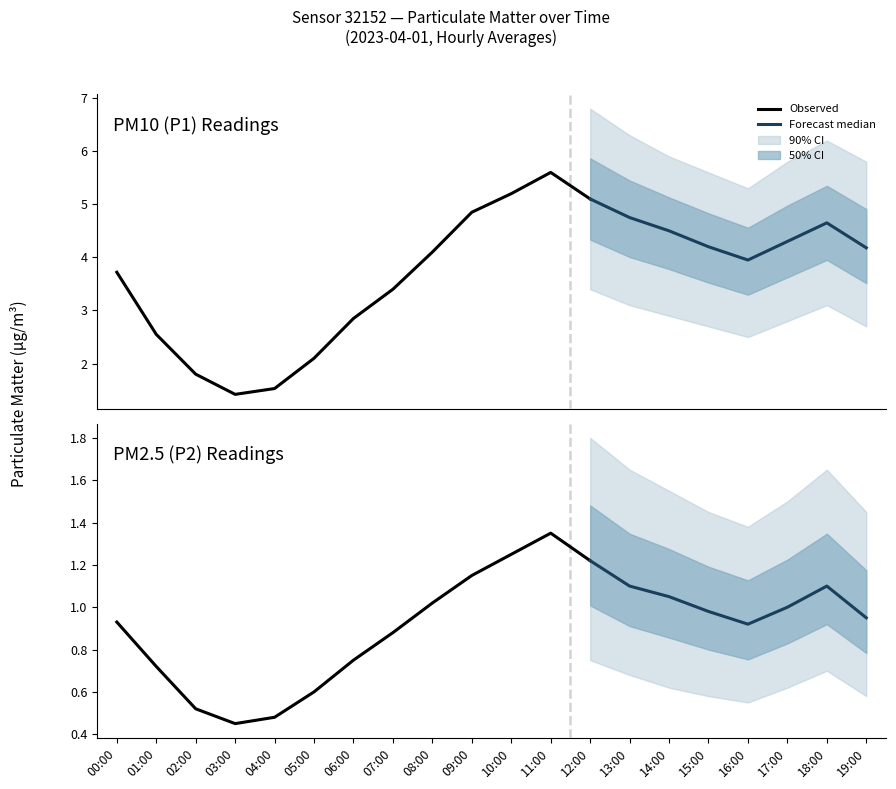

At which category does P2_upper reach its first local valley?

03:00